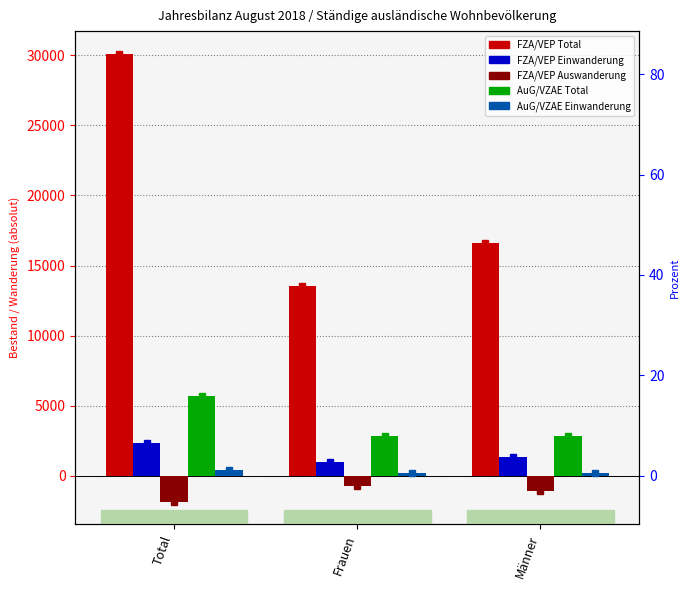

Reading left to right, list all the values displayed in this chart.

FZA/VEP Total: 30125	13515	16610
FZA/VEP Einwanderung: 2364	999	1365
FZA/VEP Auswanderung: -1870	-761	-1109
AuG/VZAE Total: 5689	2847	2842
AuG/VZAE Einwanderung: 415	221	194